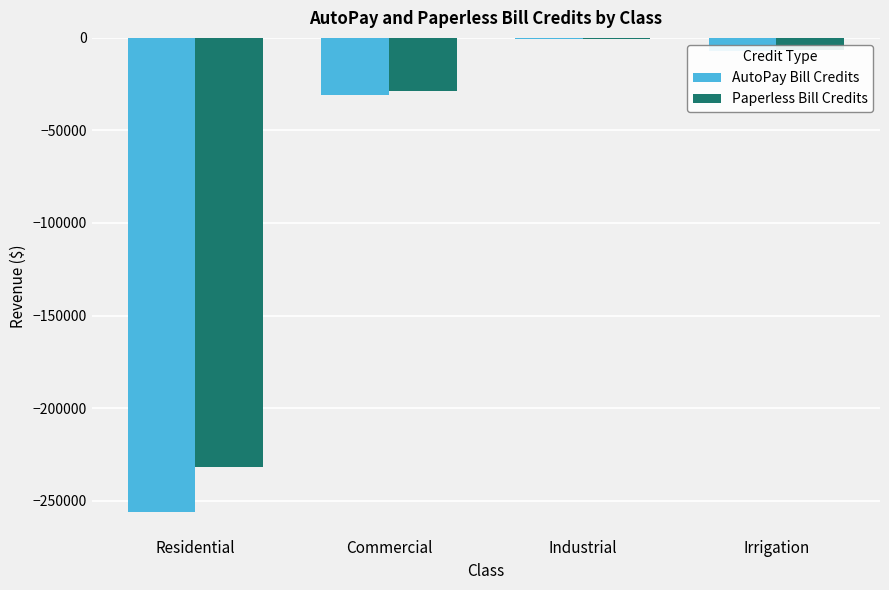

What is the sum of the Paperless Bill Credits values at Irrigation and Residential?

-238161.0